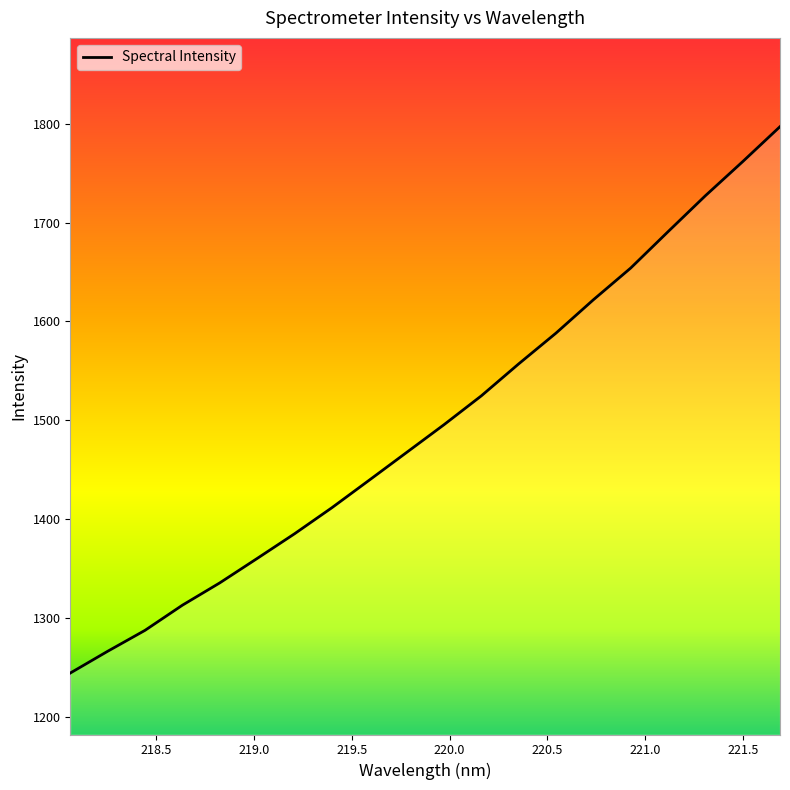

Is this an area chart (filled region under the line)?

No